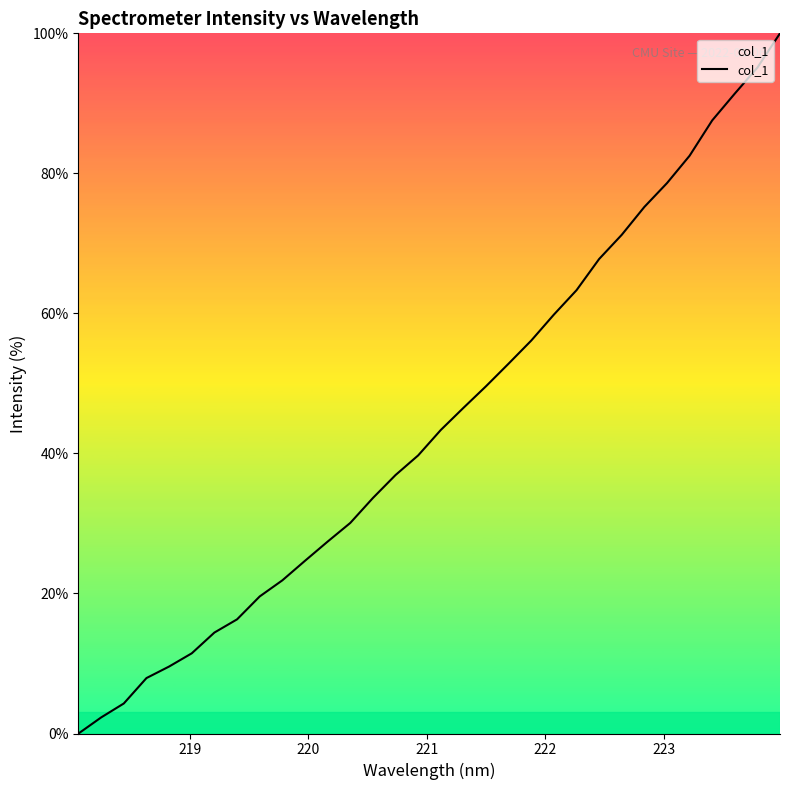

What is the greatest value displayed?

100.0